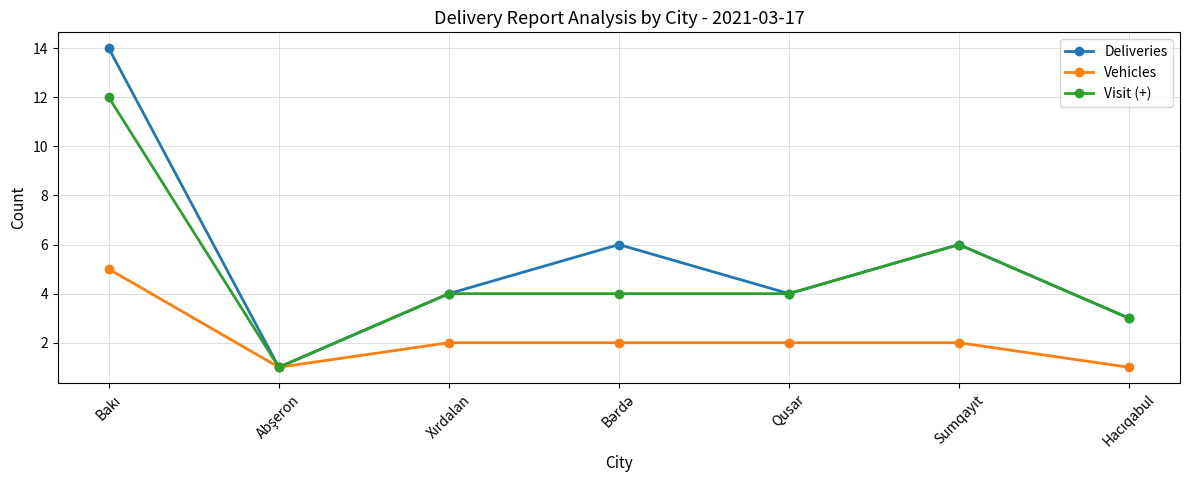

List the series in order of their overall mean, highest first.

Deliveries, Visit (+), Vehicles